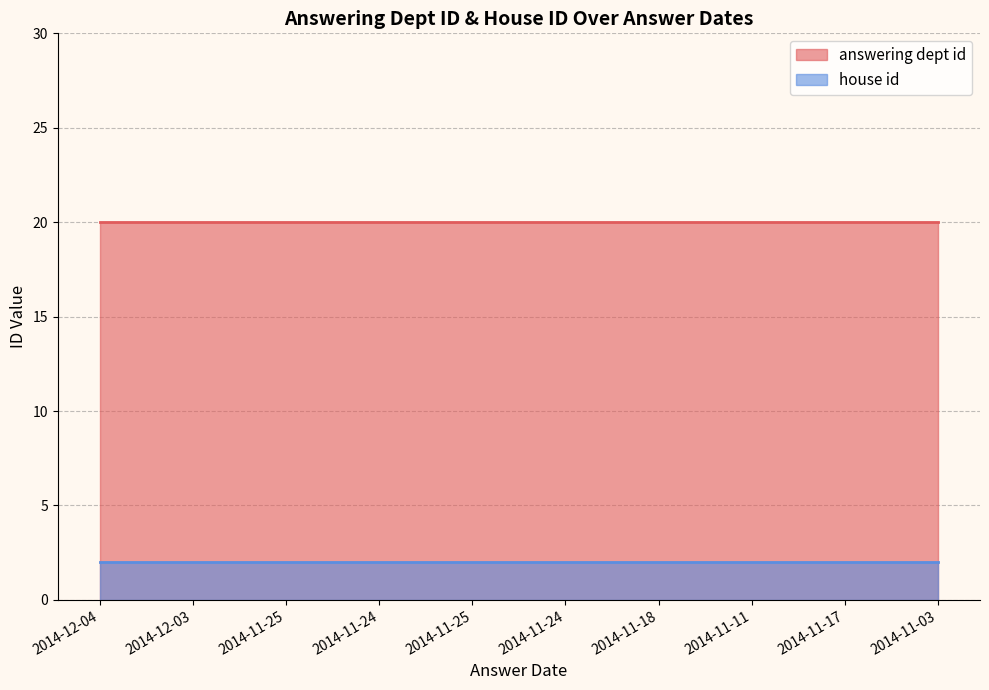

True or false: house id and answering dept id intersect in this chart.

False